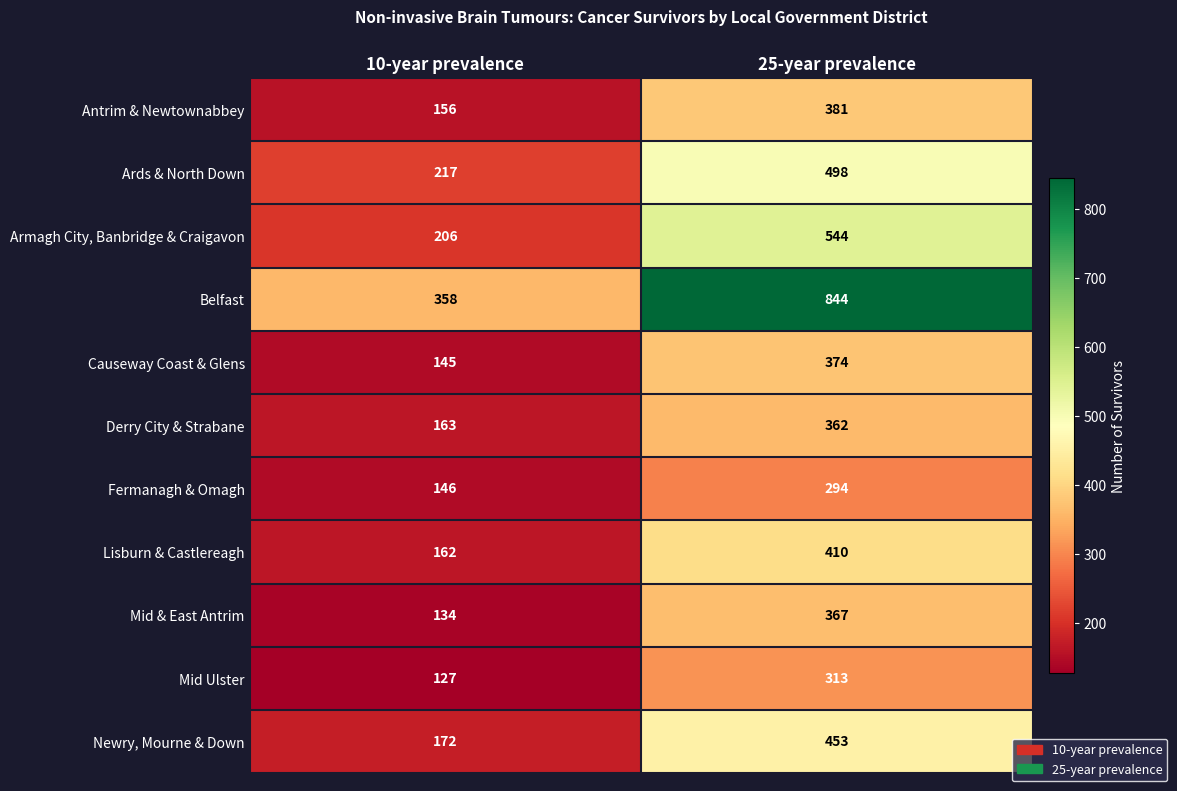

Between 10-year prevalence and 25-year prevalence, which series saw the biggest shift?

Belfast